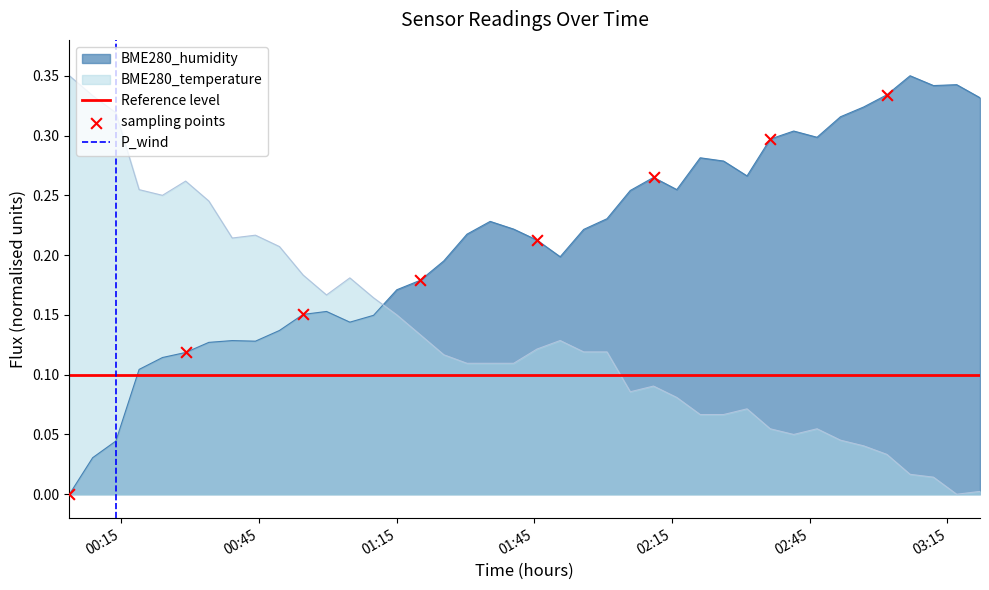

What is the total value across all series at 2022/08/26 02:05:55?

0.3